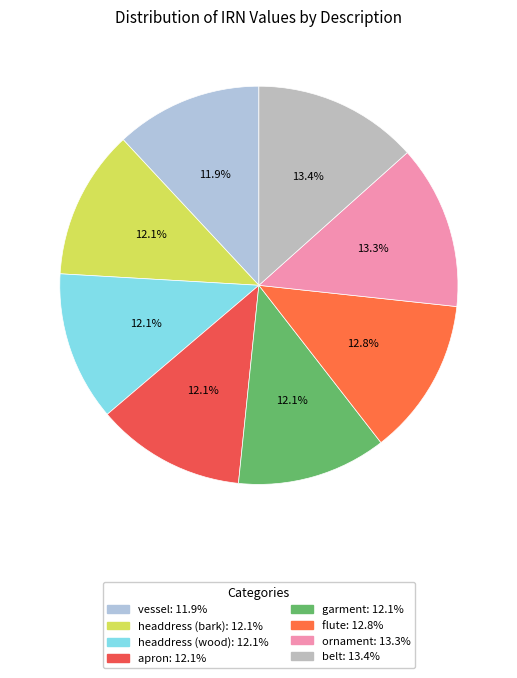

The belt slice represents 13% of the pie. True or false?

True